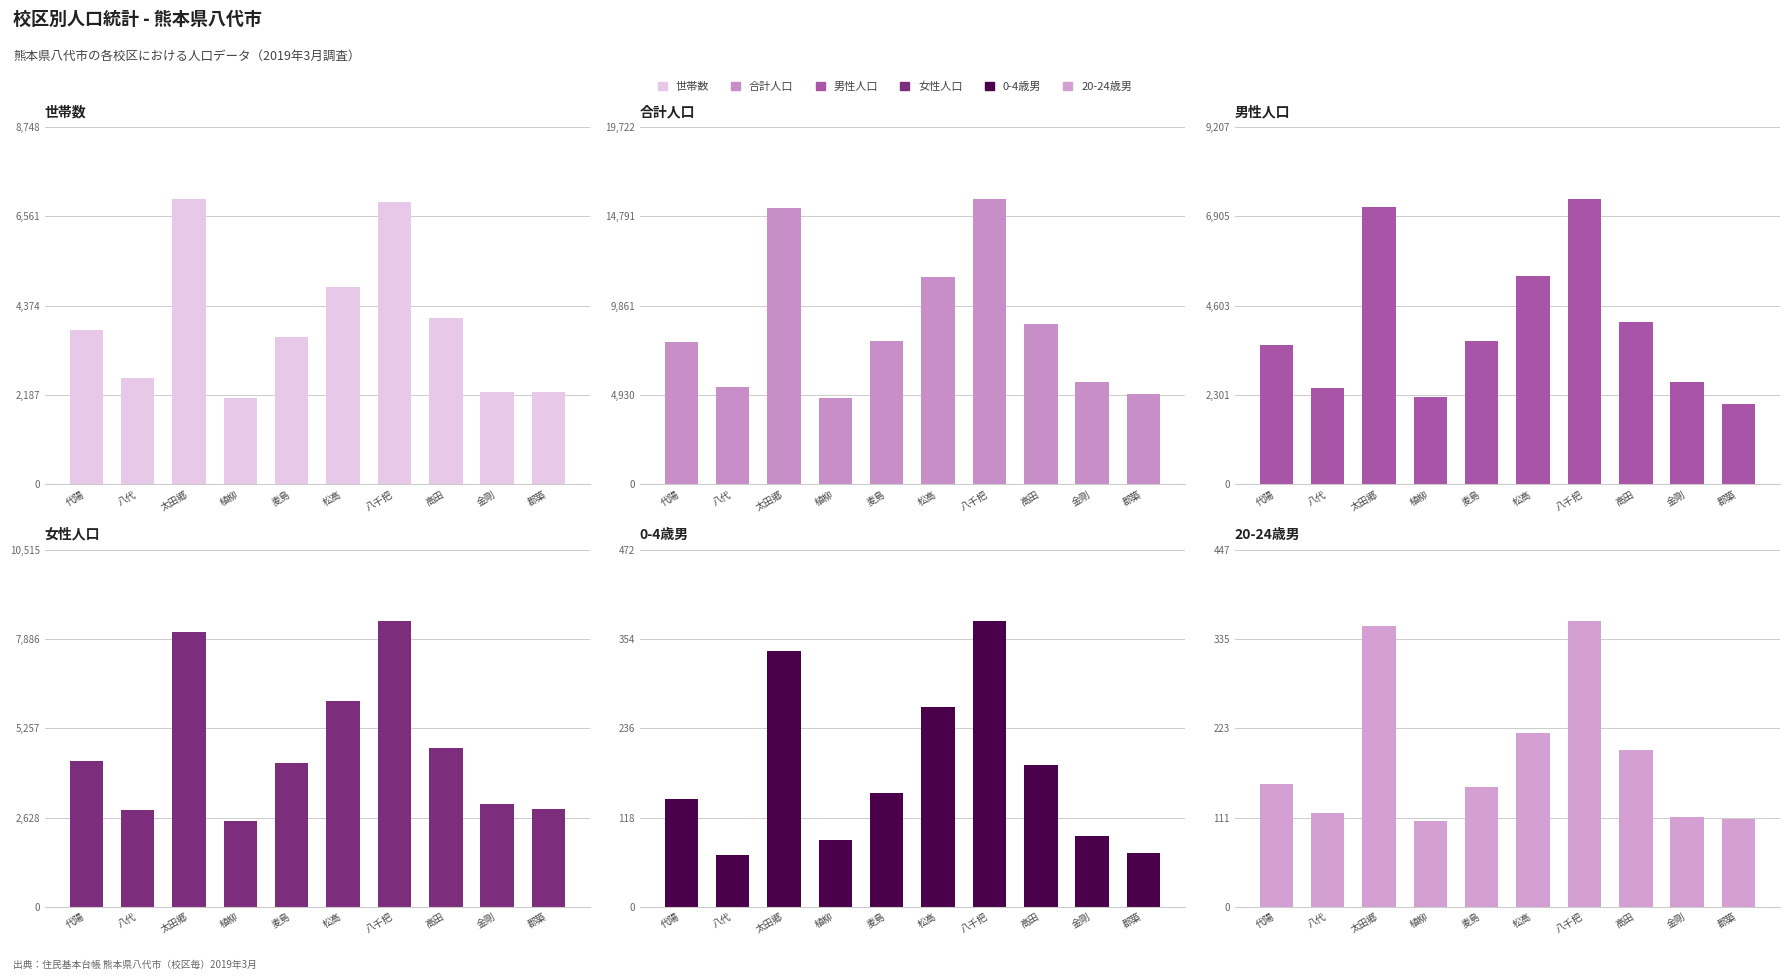

Reading left to right, list all the values displayed in this chart.

世帯数: 3786	2610	6999	2107	3604	4824	6905	4079	2260	2261
合計: 7884	5350	15244	4766	7918	11426	15778	8854	5677	4962
男: 3590	2495	7148	2245	3694	5369	7366	4182	2639	2080
女: 4294	2855	8096	2521	4224	6057	8412	4672	3038	2882
0-4歳男: 142	68	338	88	151	264	378	187	94	71
20-24歳男: 154	118	352	108	150	218	358	196	112	110